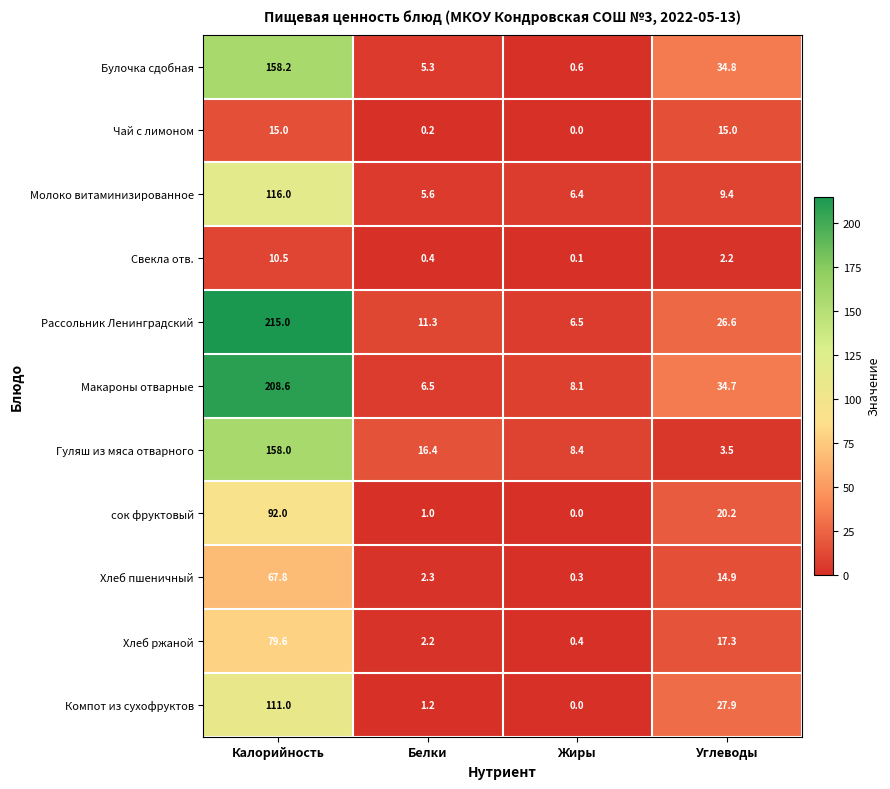

Count the number of data series in this chart.

11